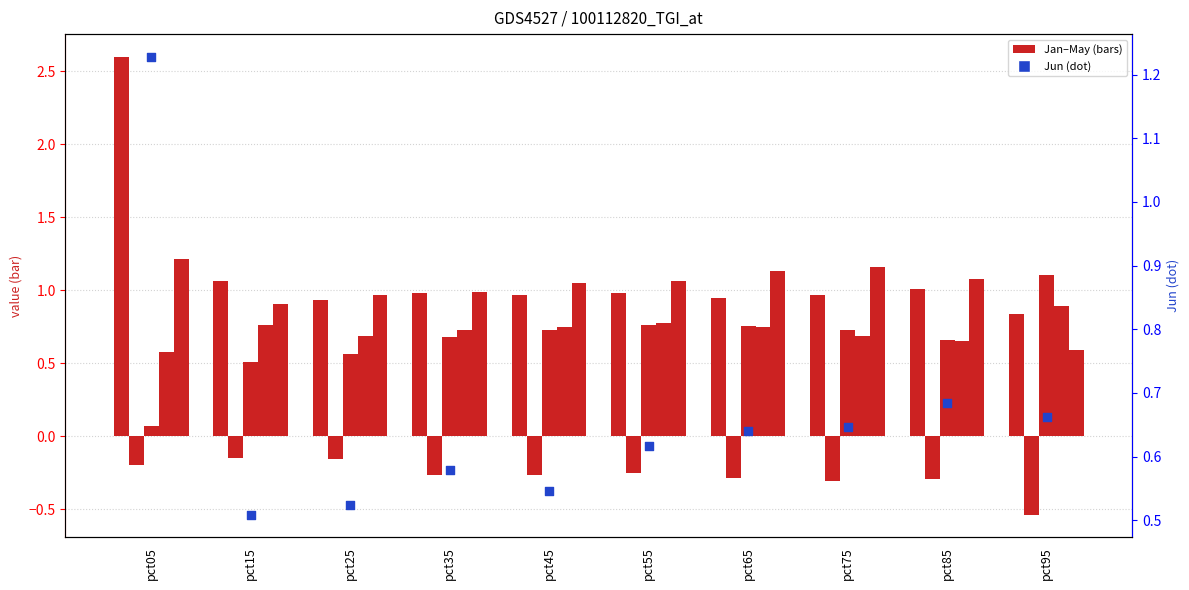

At how many categories does at least one series exceed 0?

10